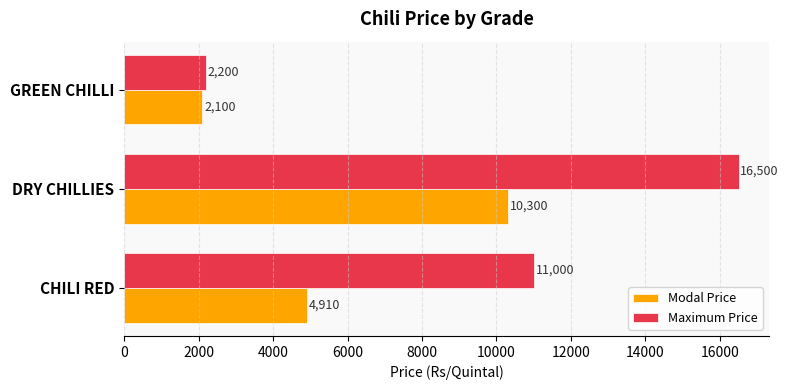

List the series in order of their peak value, highest first.

Maximum Price, Modal Price